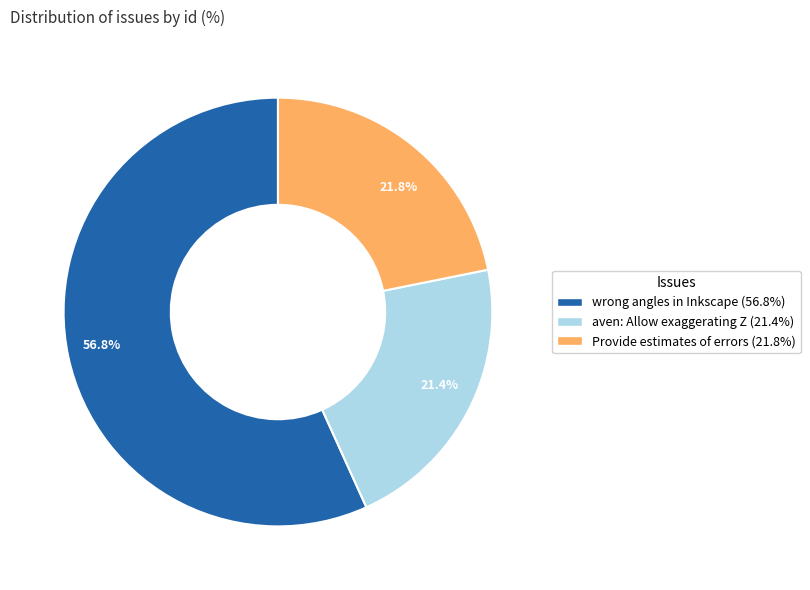

Combined, do 21.8% and 56.8% account for over 50%?

Yes